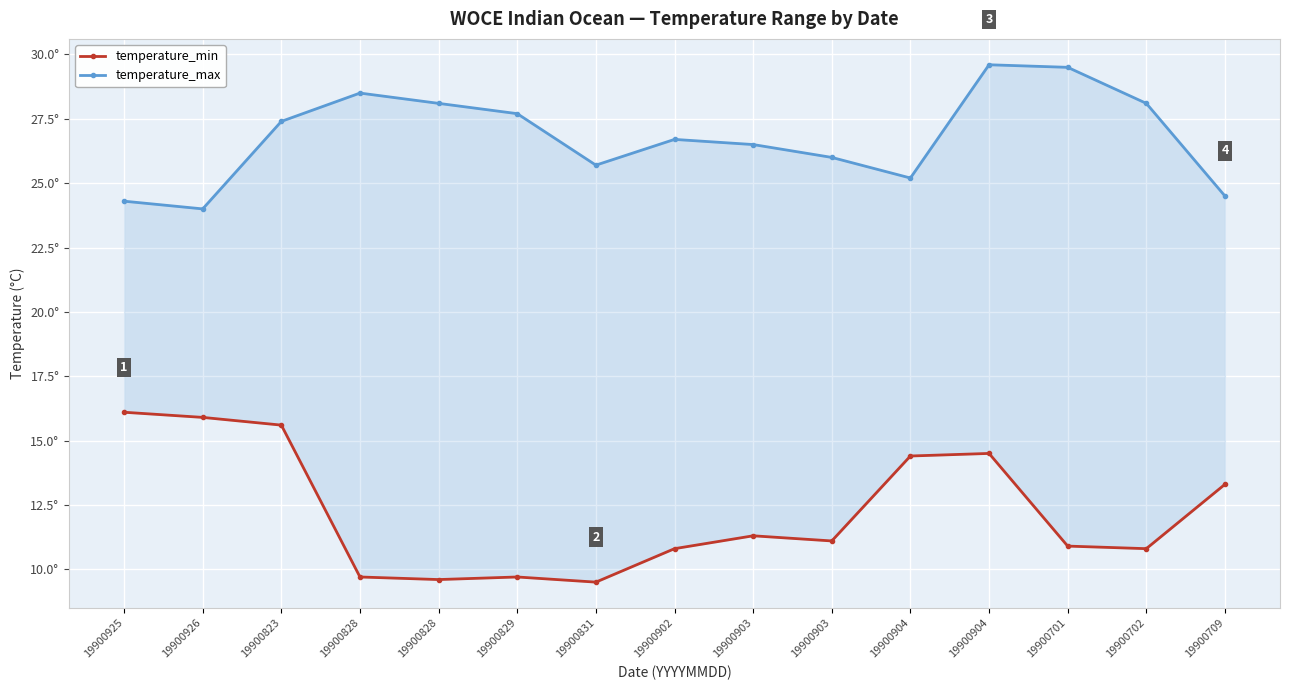

At which category is the sum across all series the highest?

19900904